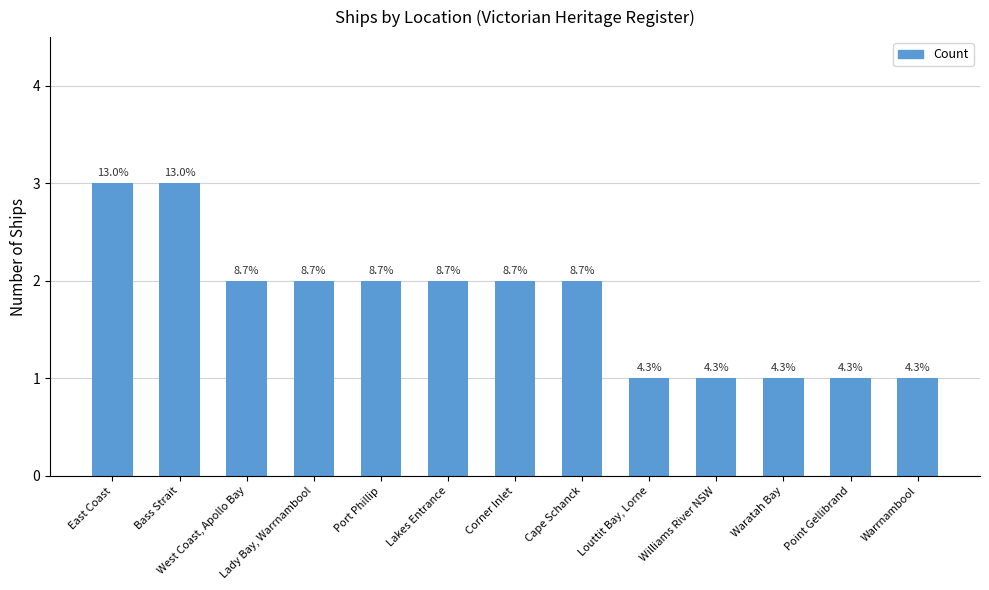

What is the value of the 1st bar from the left?

3